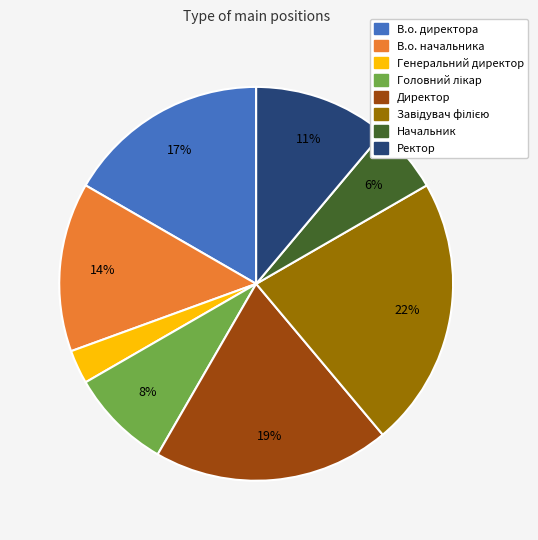

Which has a higher value, В.о. начальника or Генеральний директор?

В.о. начальника